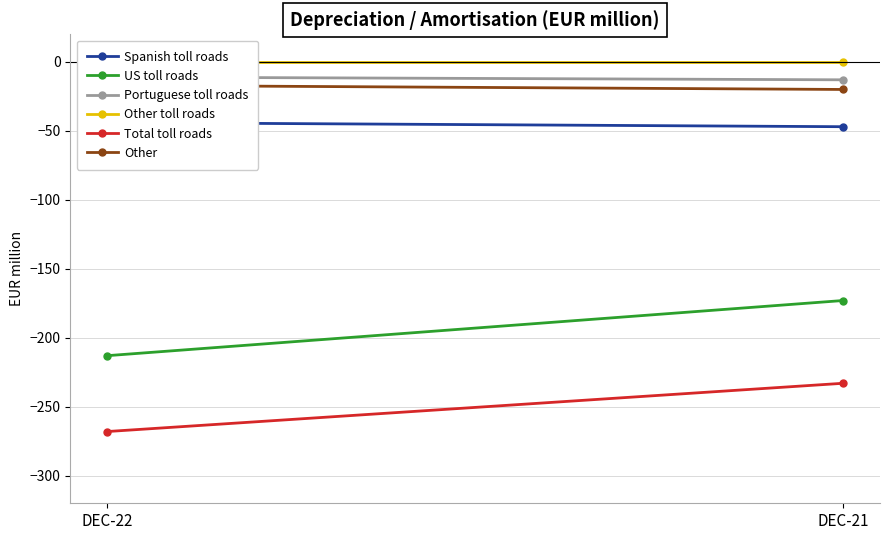

How many values in the Spanish toll roads series are below -44?

1